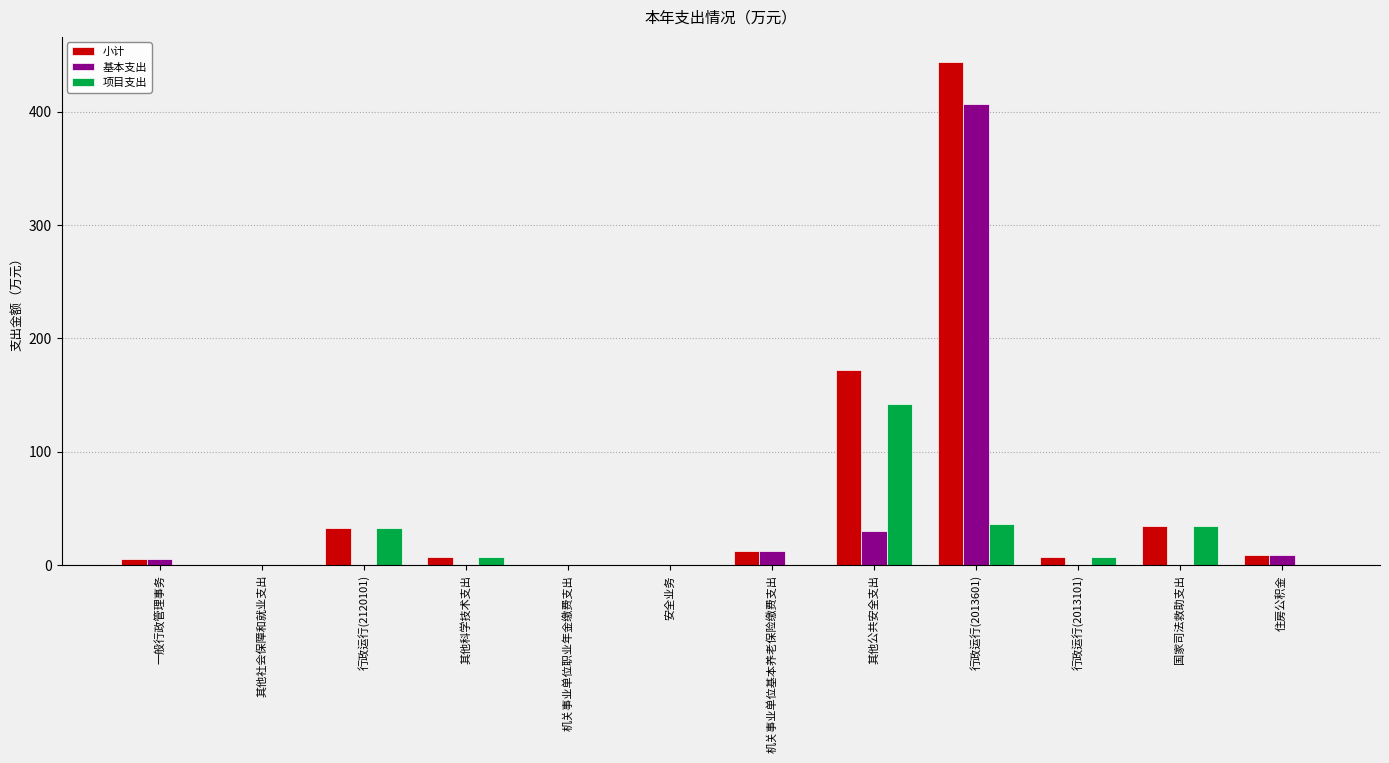

Which series has the largest total across all categories?

小计